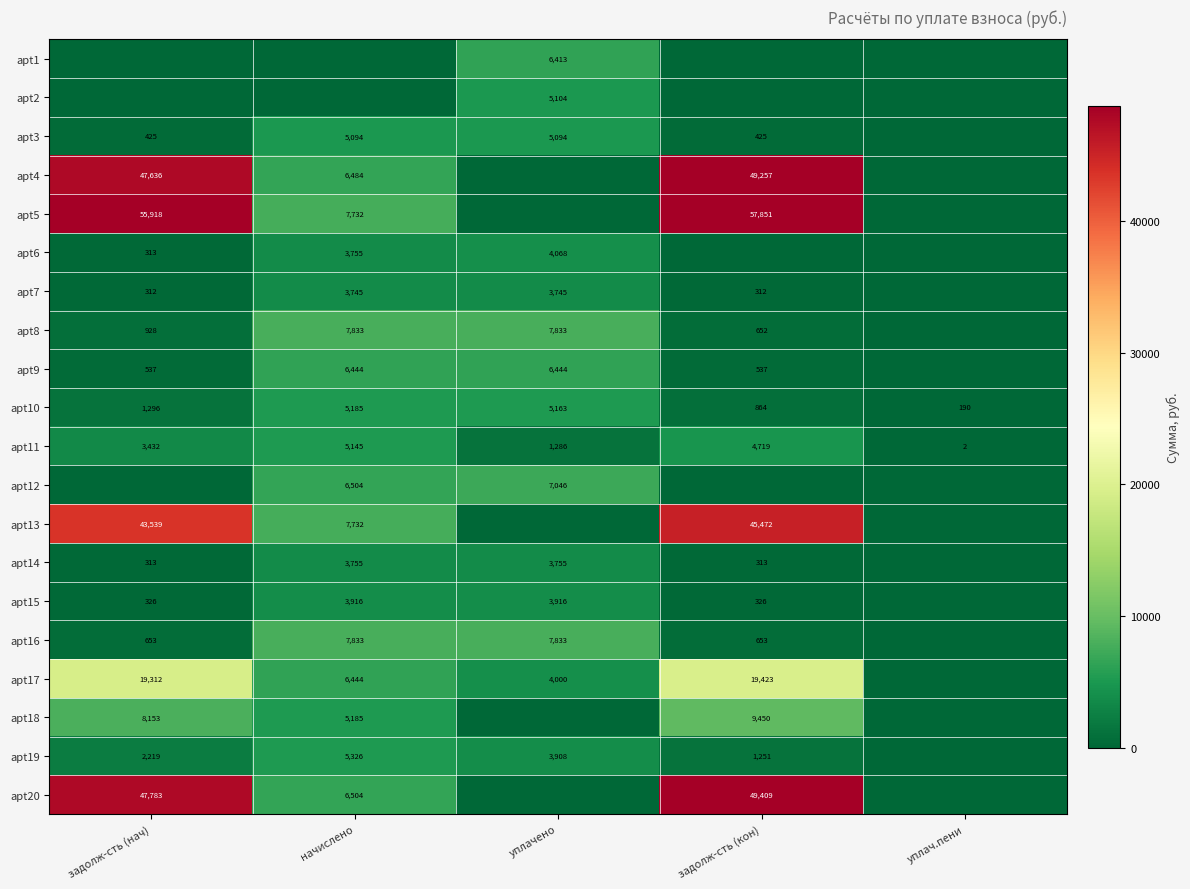

The apt14 series shows 3755 at уплачено. True or false?

True